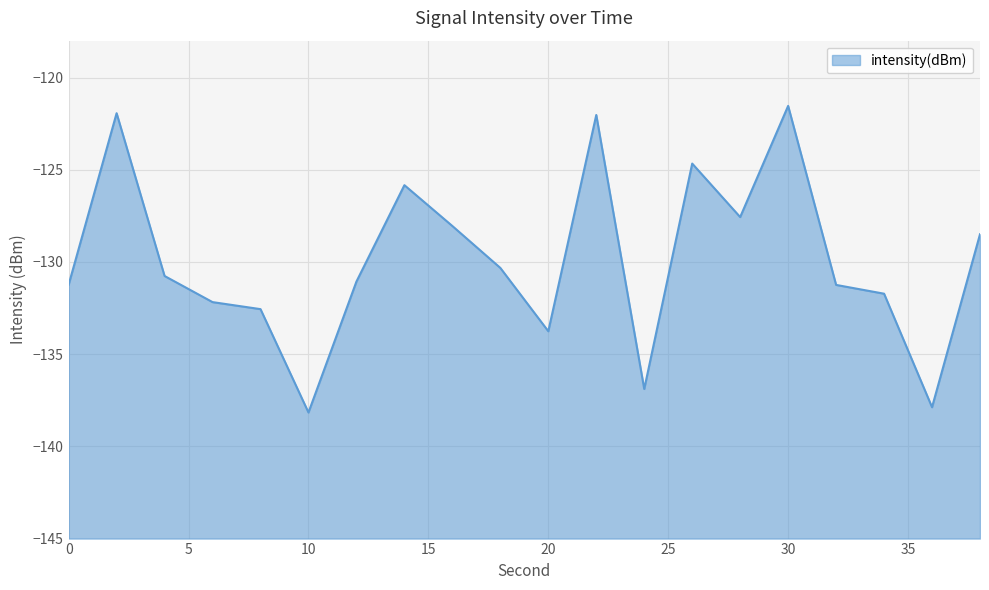

What is the minimum value shown in the chart?

-138.2